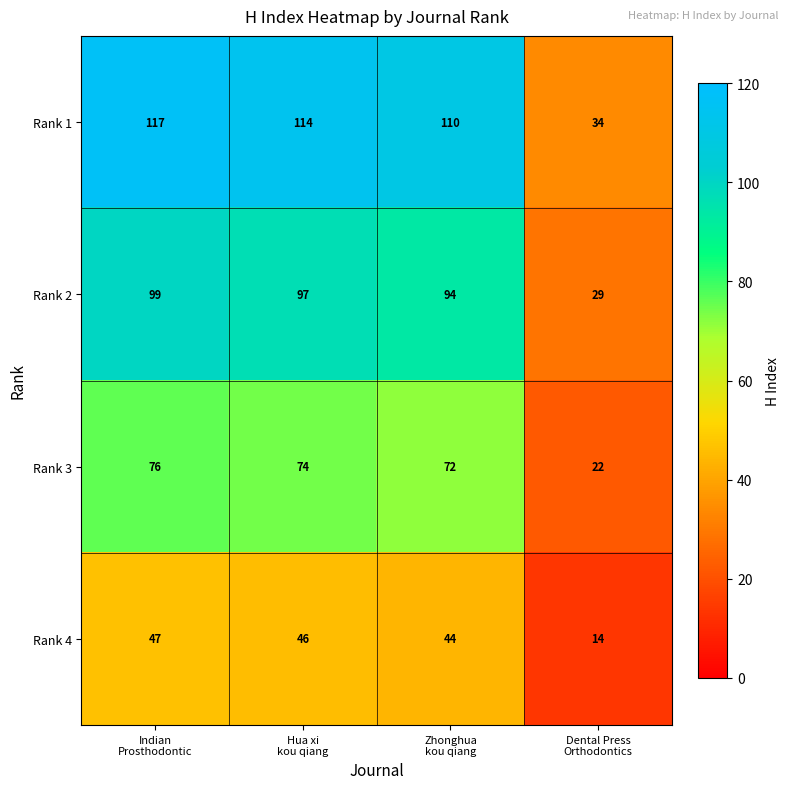

Count the number of data series in this chart.

4